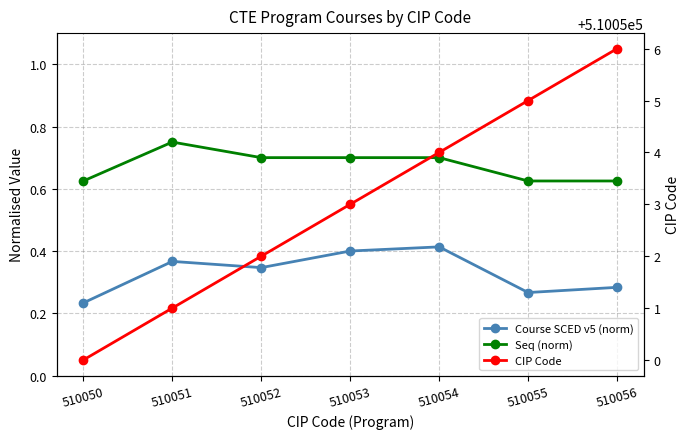

Which series has the widest spread of values?

CIP Code